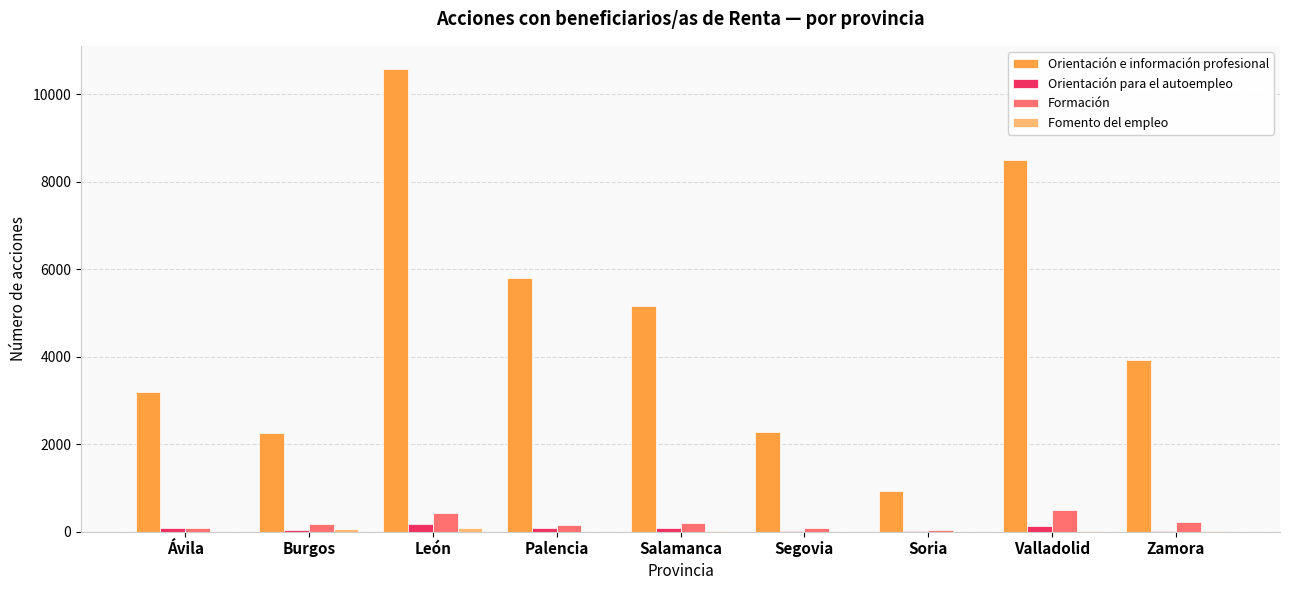

What is the highest value of the Orientación e información profesional series?

10577